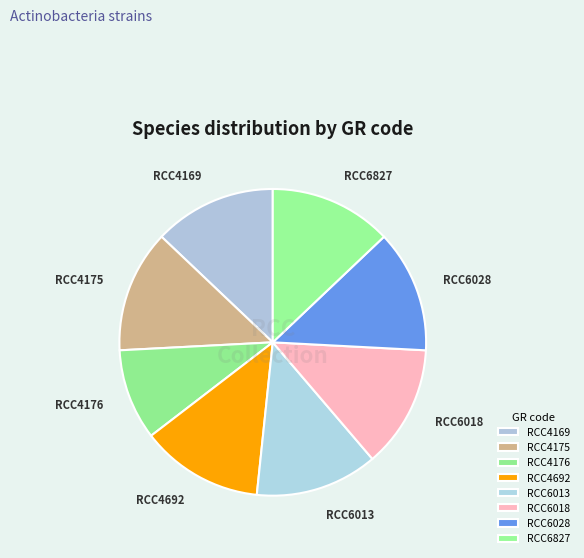

Count the number of slices in the pie.

8